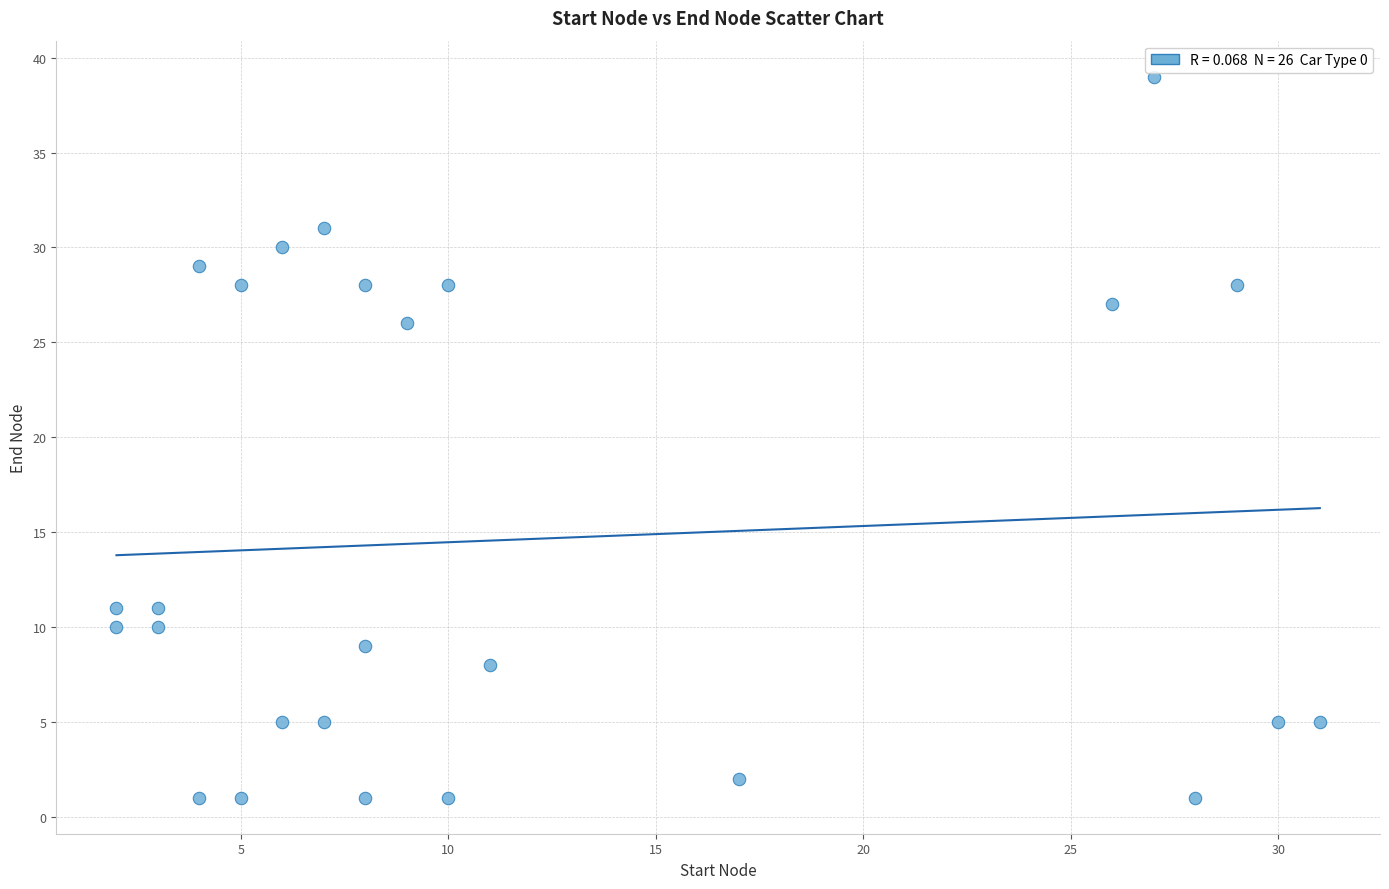

What is the range of X values (max minus min)?

29